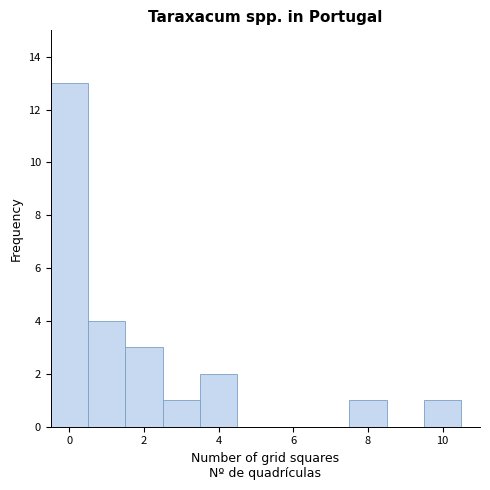

Reading left to right, transcribe this chart: for each bar, give the range it covers on the x-axis and its height. Neither the bar edges nor the heights are printed on the chart, so give them approximately, as read against the axes.

-0.5 to 0.5: 13
0.5 to 1.5: 4
1.5 to 2.5: 3
2.5 to 3.5: 1
3.5 to 4.5: 2
4.5 to 5.5: 0
5.5 to 6.5: 0
6.5 to 7.5: 0
7.5 to 8.5: 1
8.5 to 9.5: 0
9.5 to 10.5: 1